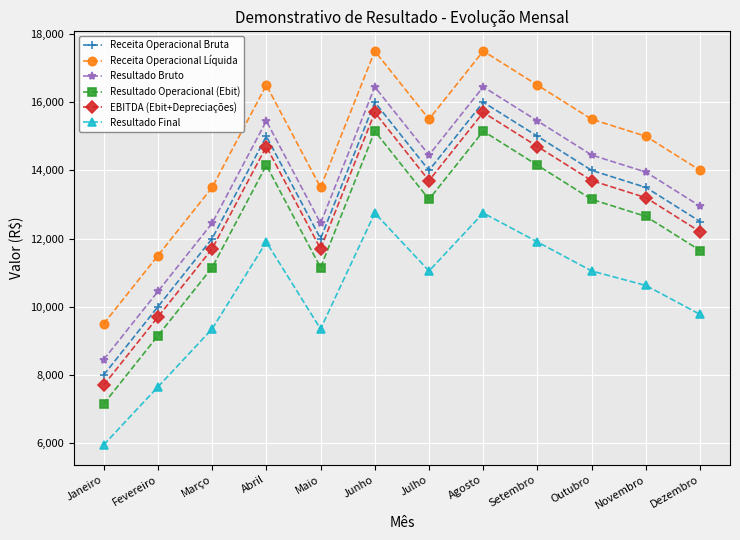

What is the label of the 6th point from the left?

Junho